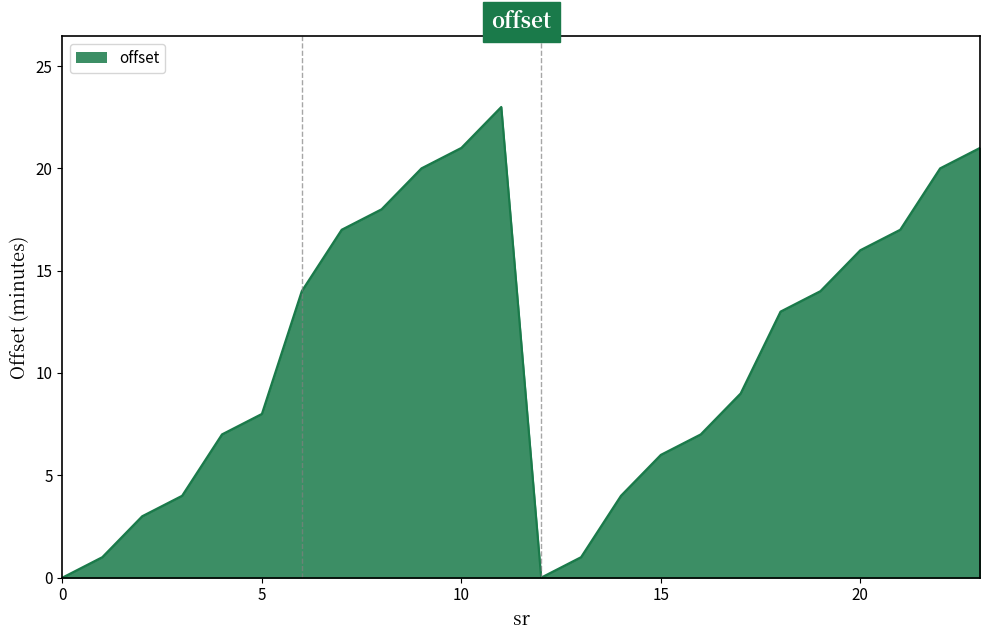

What is the greatest value displayed?

23